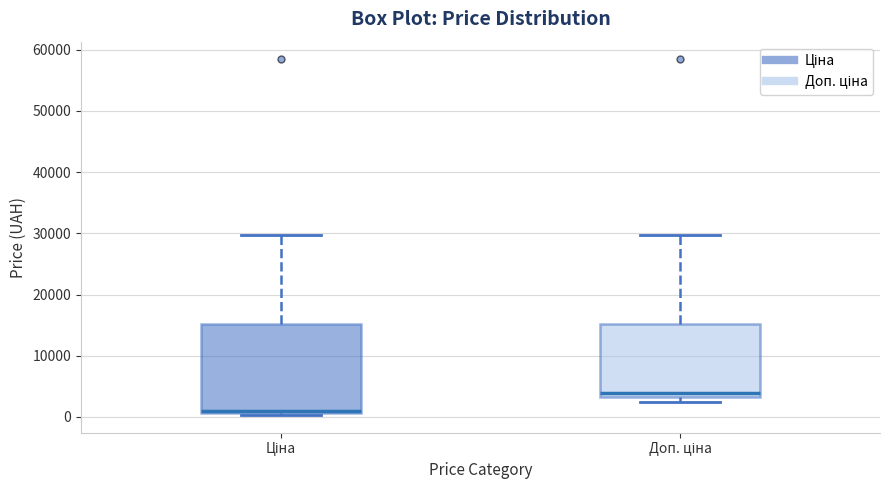

Reading left to right, transcribe this box plot: for each box, give where its median line is, the range the box spans, and where its two whiskers end, as read against the y-axis. The values are not printed on the chart, so give them approximately, as read against the axis.

Ціна: median 1000 (just above the box's lower edge), box 1000 to 15000, whiskers 0 to 30000
Доп. ціна: median 4000, box 3000 to 15000, whiskers 2000 to 30000